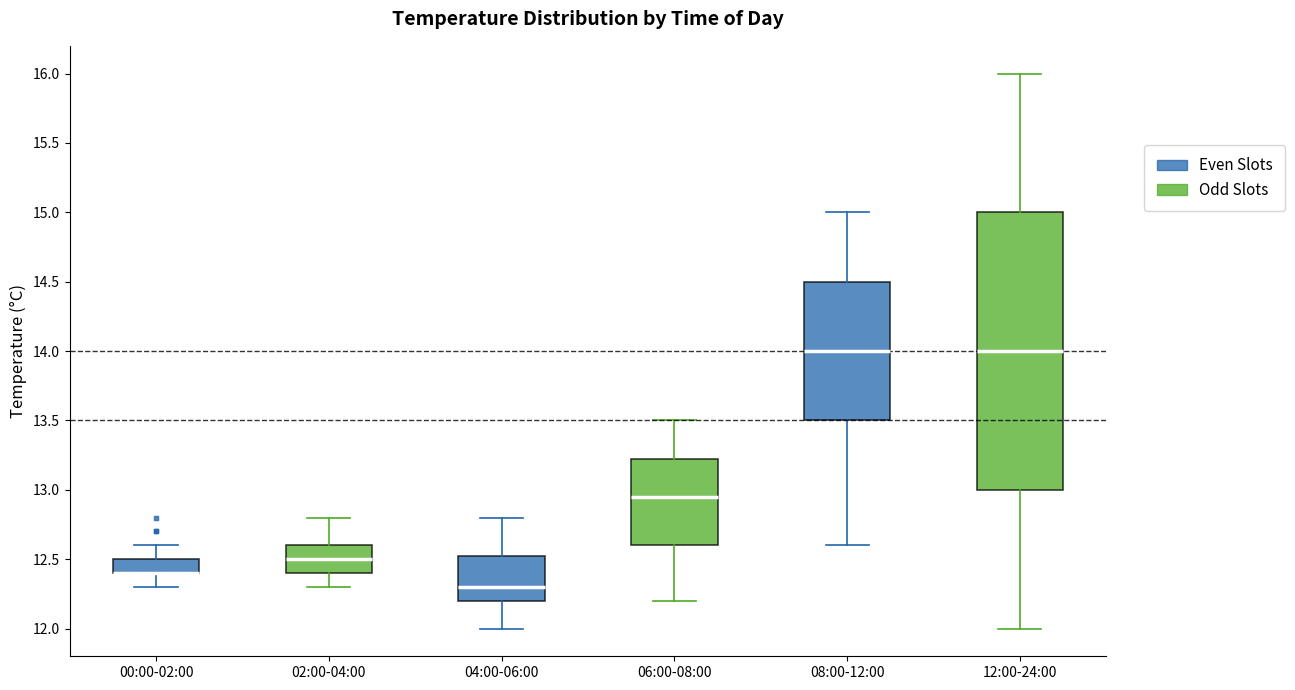

Comparing the boxes themselves (not the whiskers), which one is the tallest?

12:00-24:00